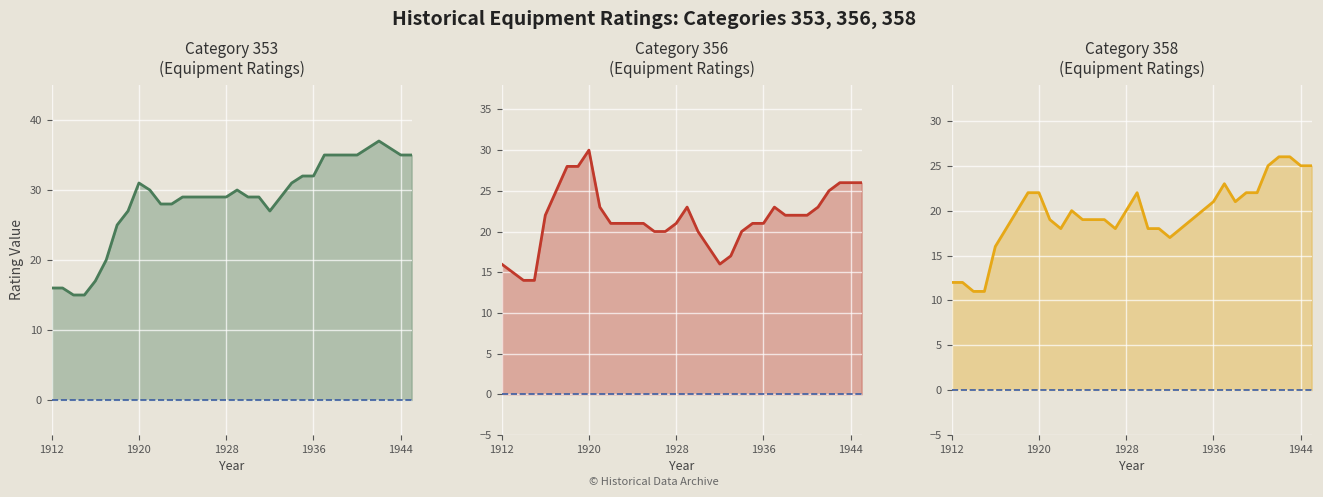

Where is 356 nearest to the value 22?

1916